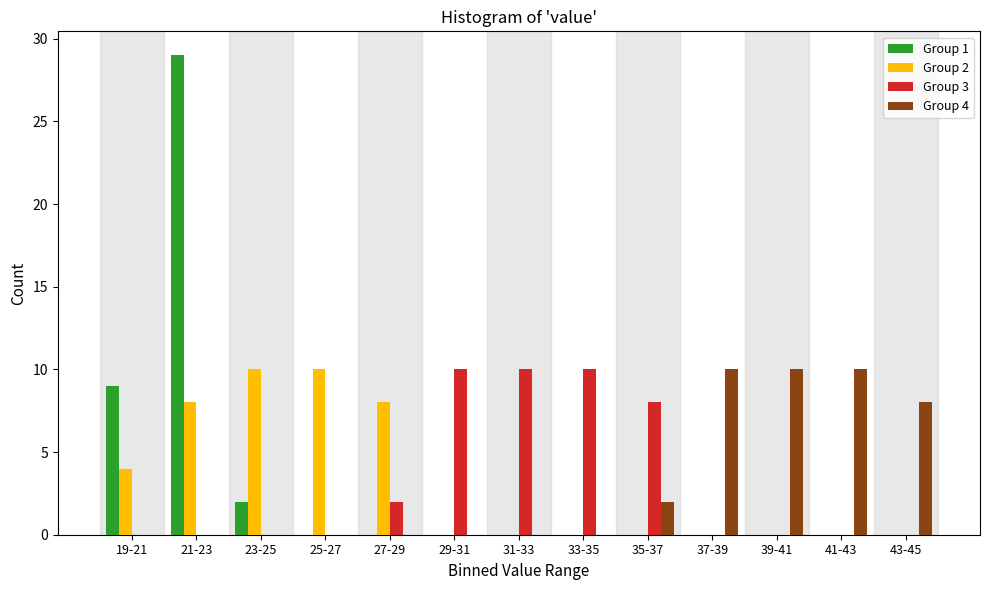

Is it true that Group 2 equals 4 at 19-21?

True